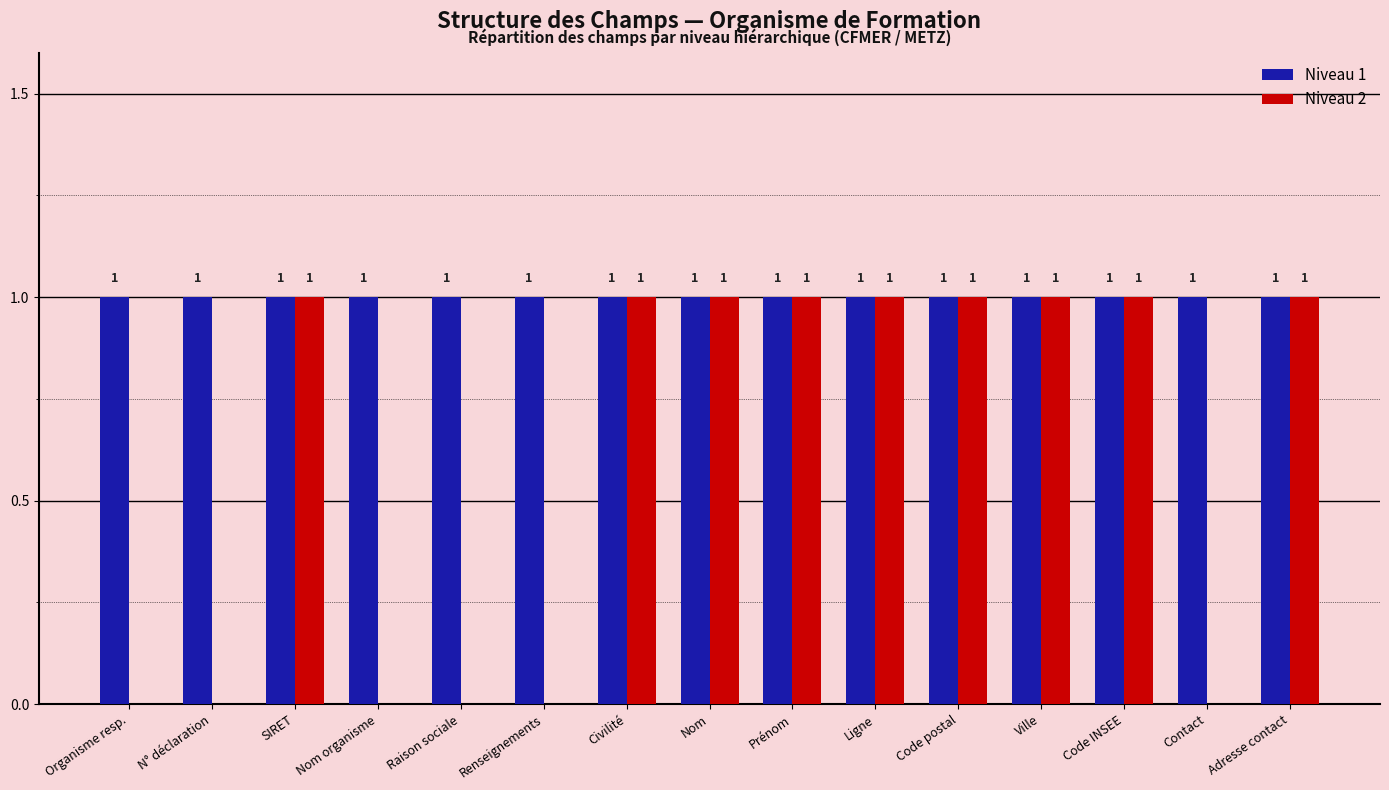

Does the chart contain stacked bars?

No